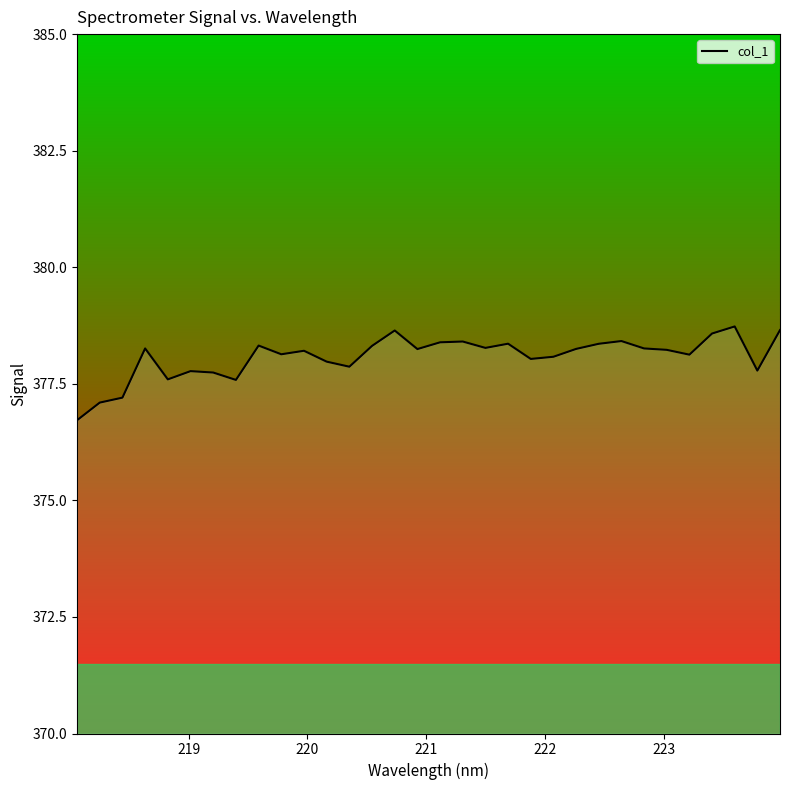

True or false: there are more than 1 points higher than both neighbors.

True